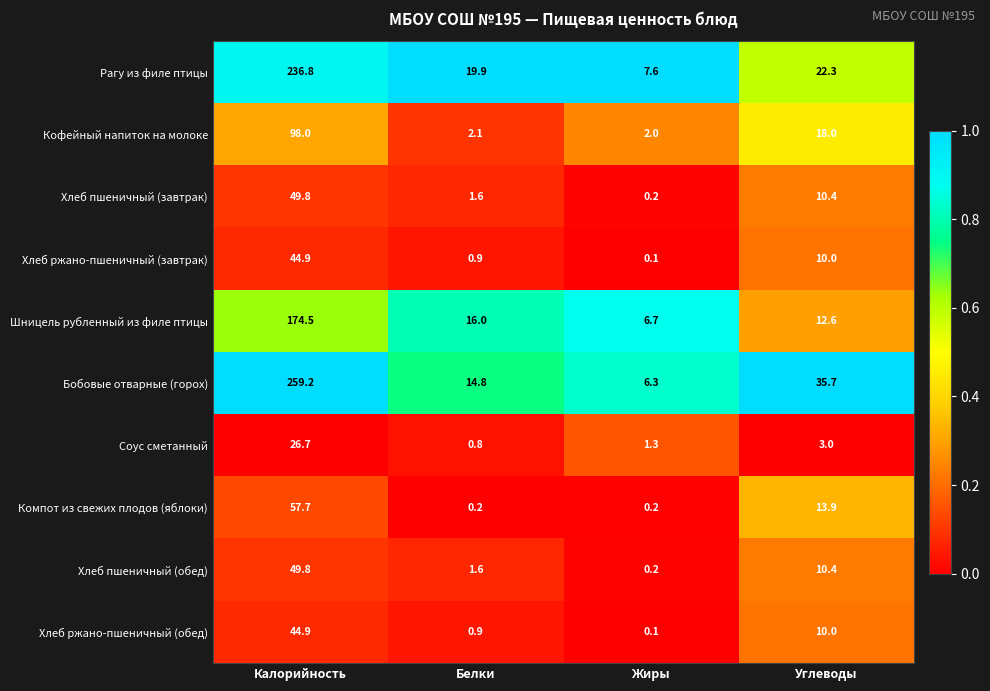

How many data points does each series have?

4